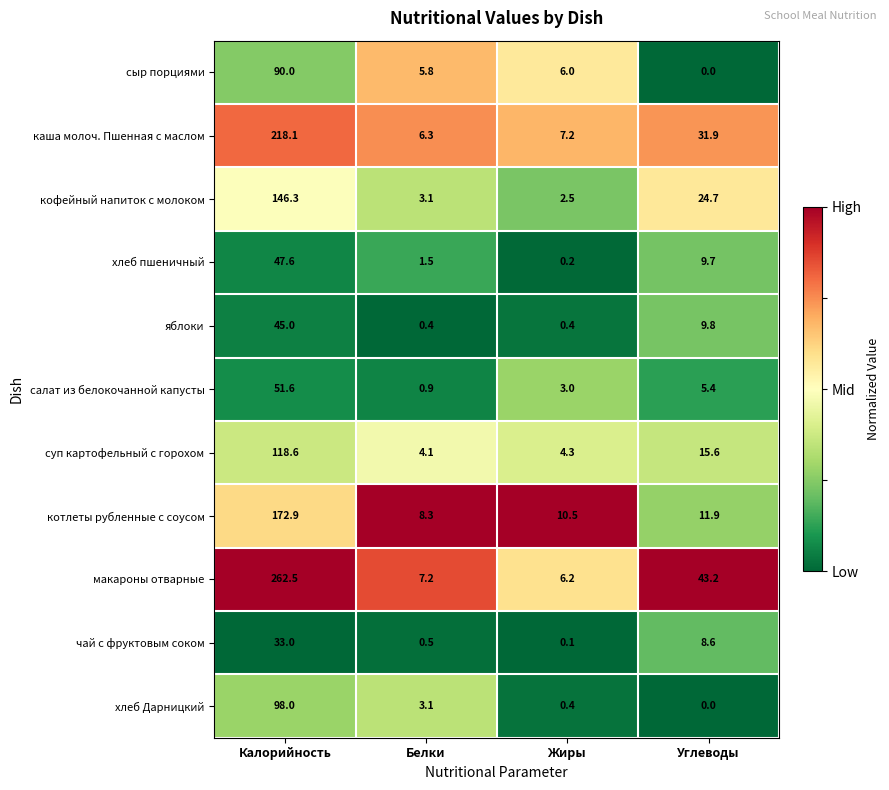

Between Калорийность and Жиры, which series saw the biggest shift?

макароны отварные